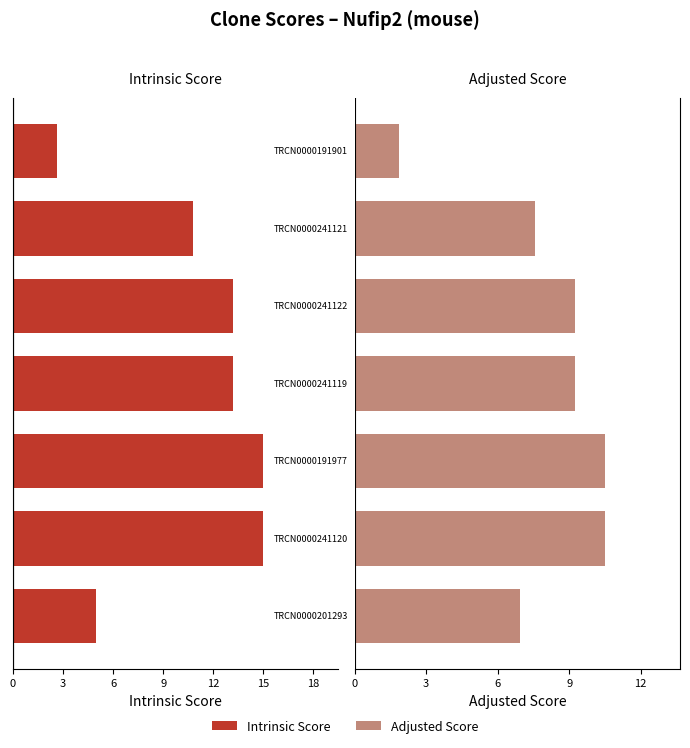

Are the bars grouped side by side (vs. stacked)?

Yes